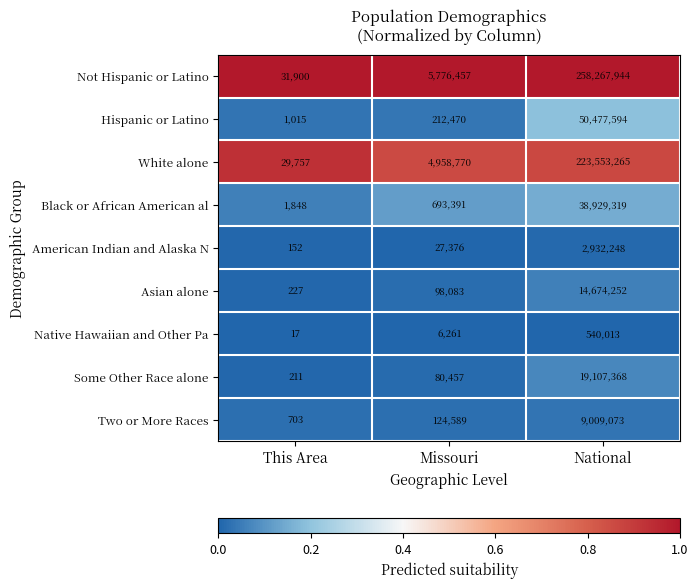

What value does the Not Hispanic or Latino series have at National?

258267944